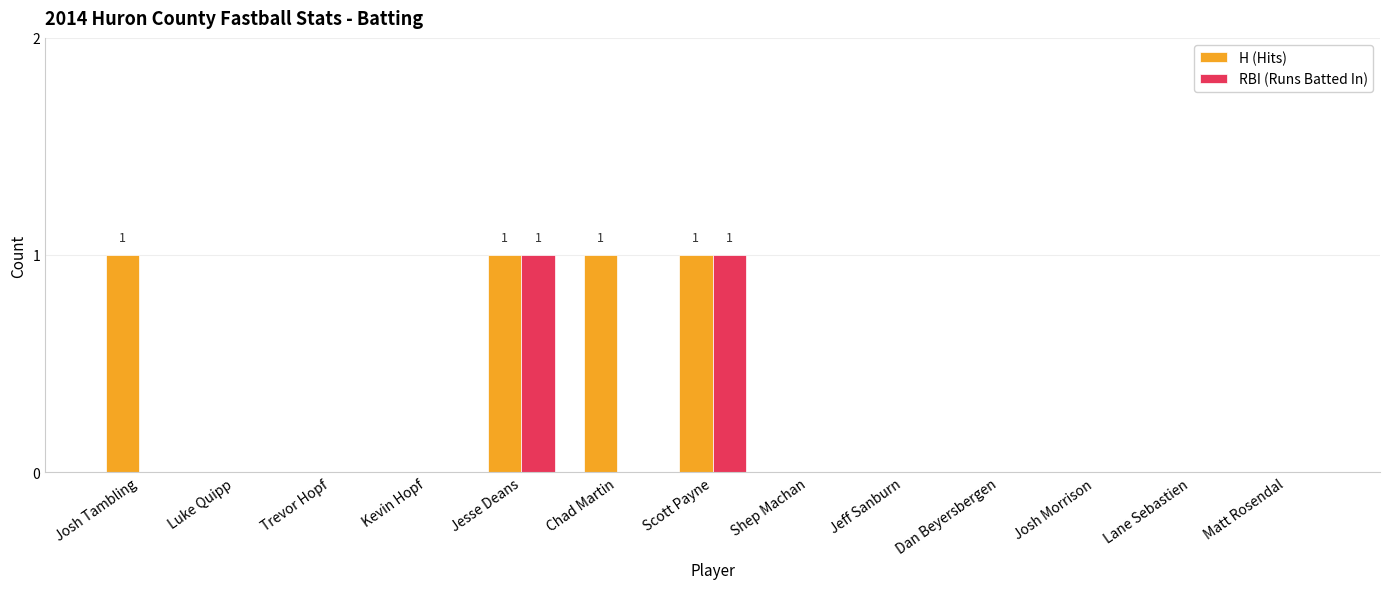

Between Chad Martin and Shep Machan, which series saw the biggest shift?

H (Hits)